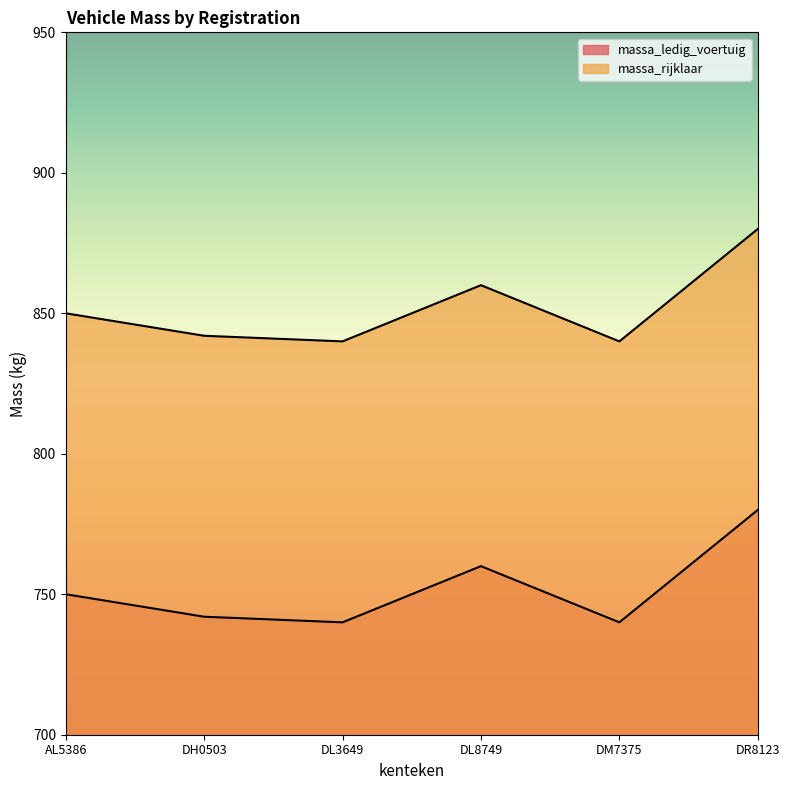

What is the maximum value shown in the chart?

880